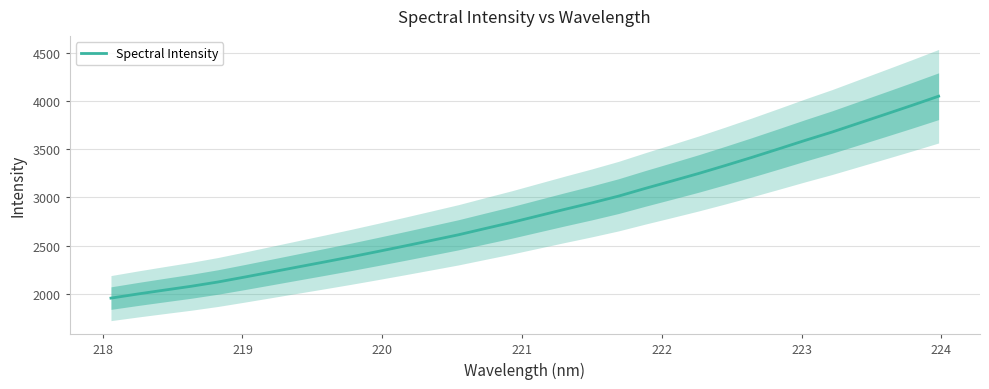

What is the highest value of the Spectral Intensity series?

4053.6